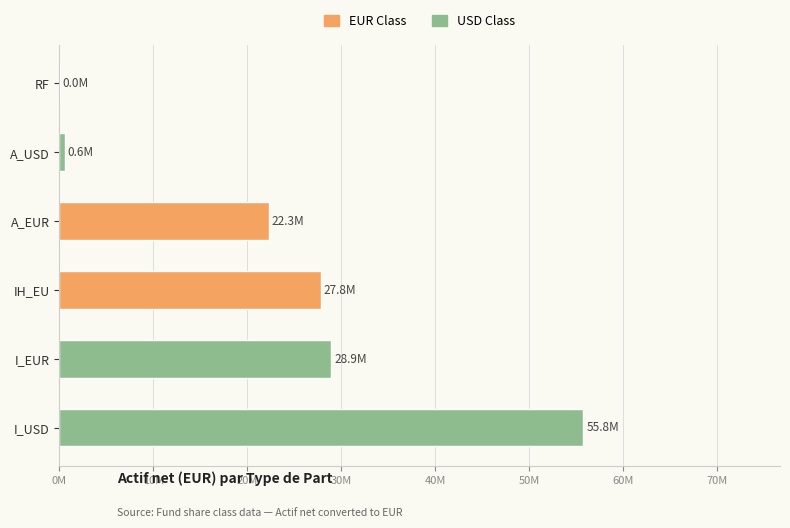

What is the maximum value shown in the chart?

55765211.8